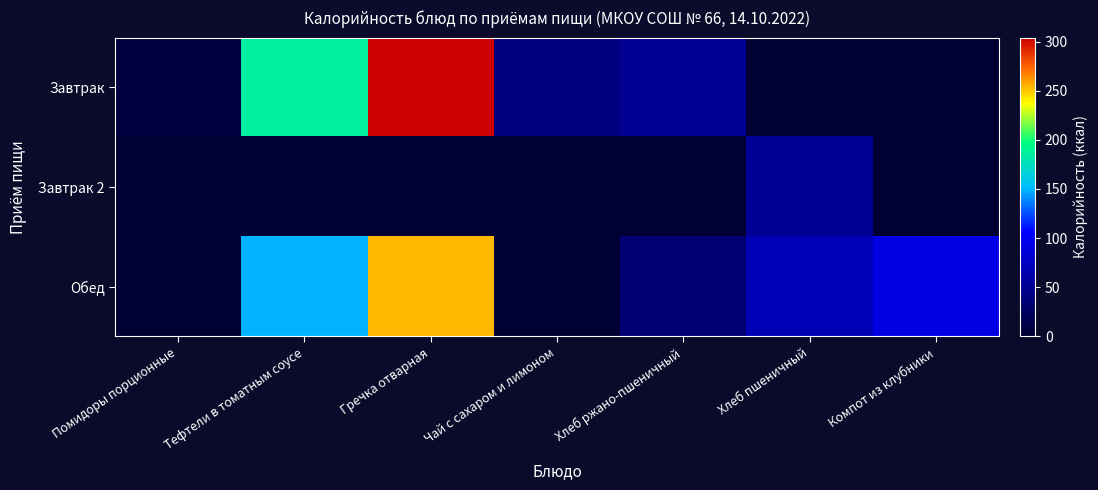

Reading left to right, extract all data points from this chart.

Завтрак: Помидоры порционные=7	Тефтели в томатным соусе=186	Гречка отварная=304	Чай с сахаром и лимоном=41	Хлеб ржано-пшеничный=50	Хлеб пшеничный=0	Компот из клубники=0
Завтрак 2: Помидоры порционные=0	Тефтели в томатным соусе=0	Гречка отварная=0	Чай с сахаром и лимоном=0	Хлеб ржано-пшеничный=0	Хлеб пшеничный=52	Компот из клубники=0
Обед: Помидоры порционные=0	Тефтели в томатным соусе=149	Гречка отварная=253	Чай с сахаром и лимоном=0	Хлеб ржано-пшеничный=34	Хлеб пшеничный=70	Компот из клубники=93